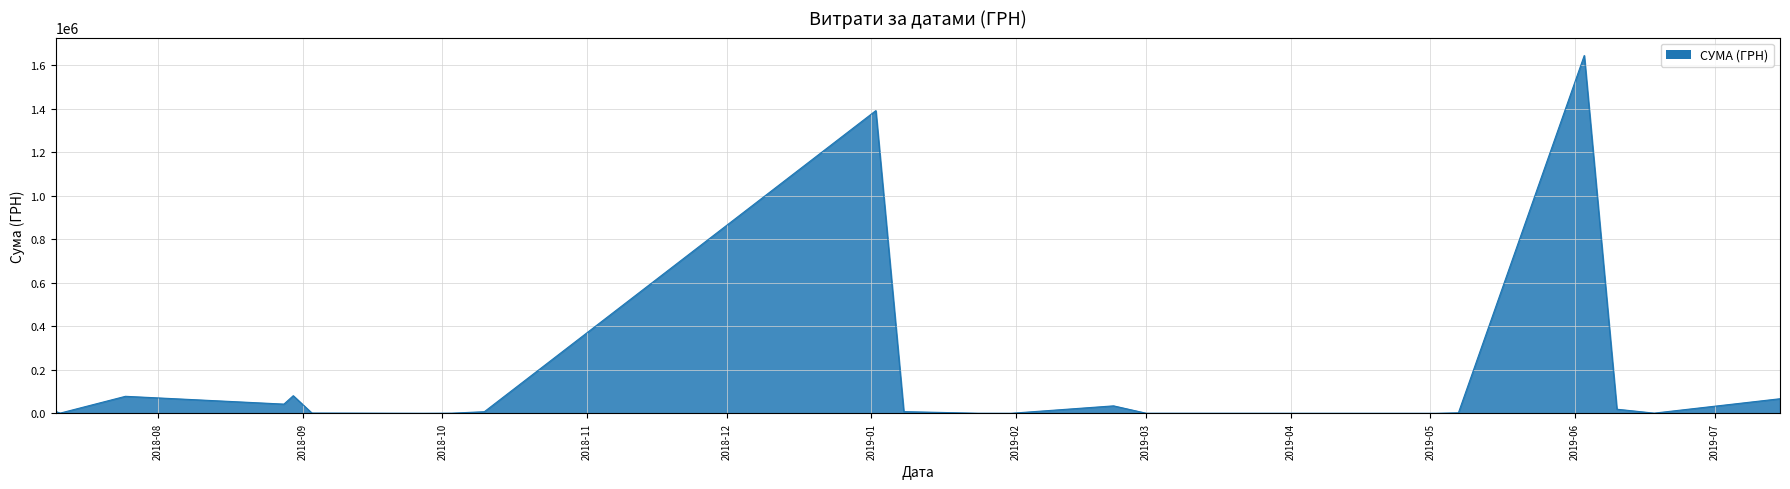

How many lines are shown in the chart?

1